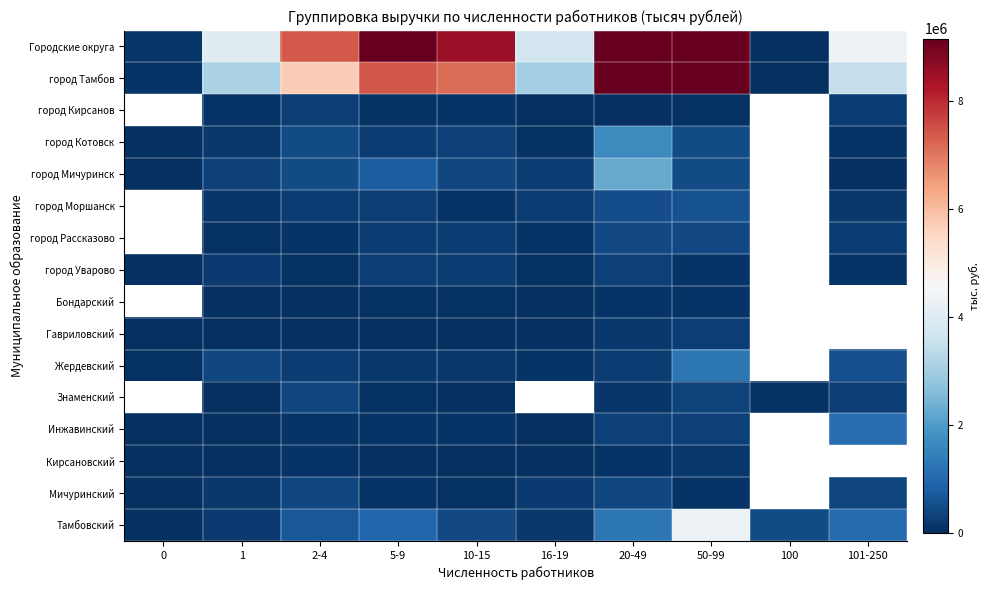

True or false: город Кирсанов has a value of 91889.2 at 1.

True